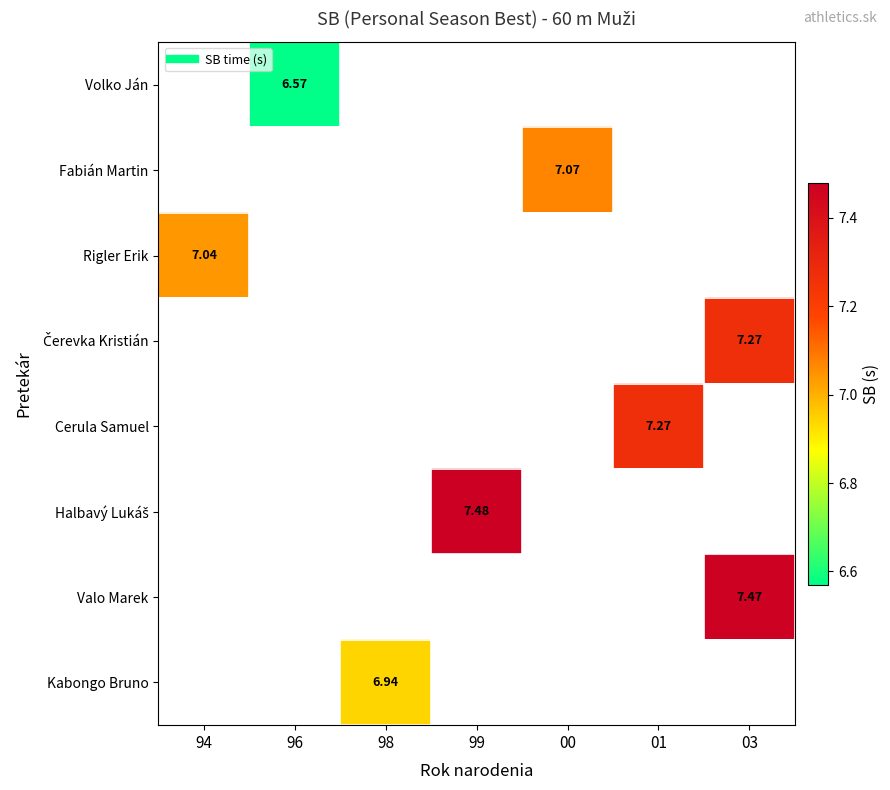

How many series are shown in this chart?

8